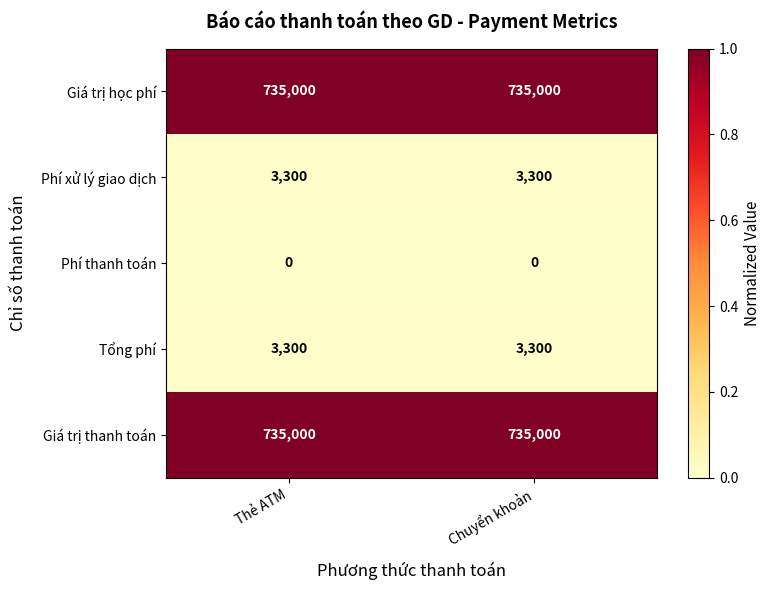

What is the approximate value of Giá trị thanh toán at Thẻ ATM?

735000